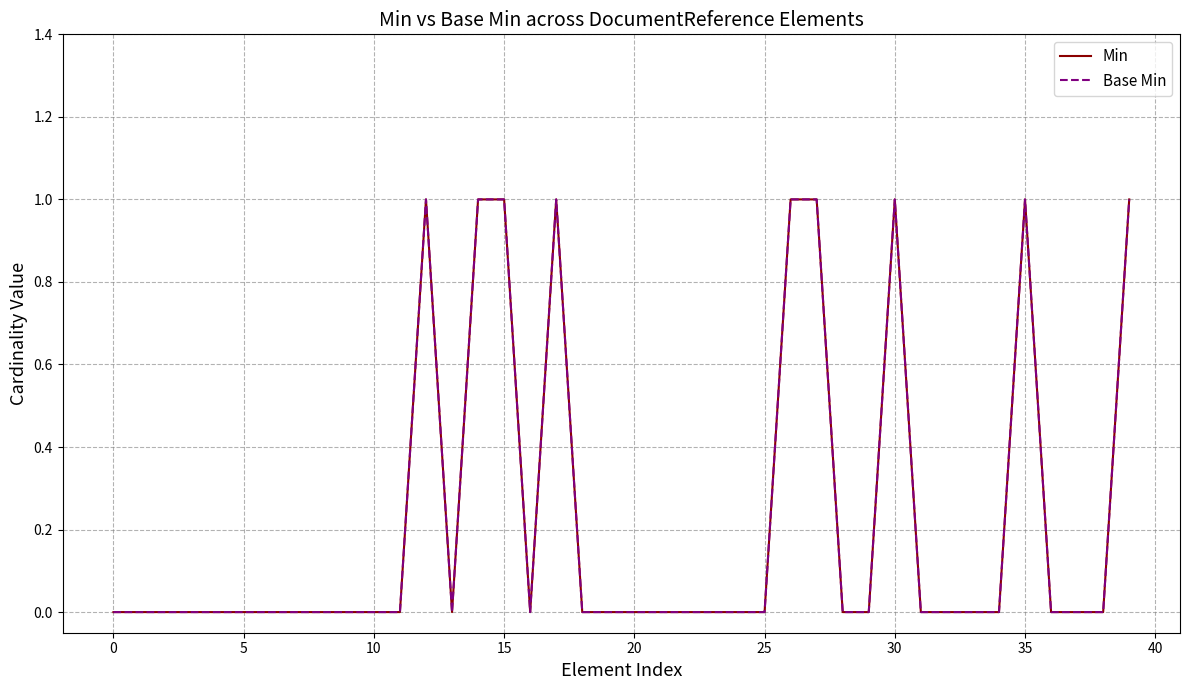

What is the sum of all Min values?

9